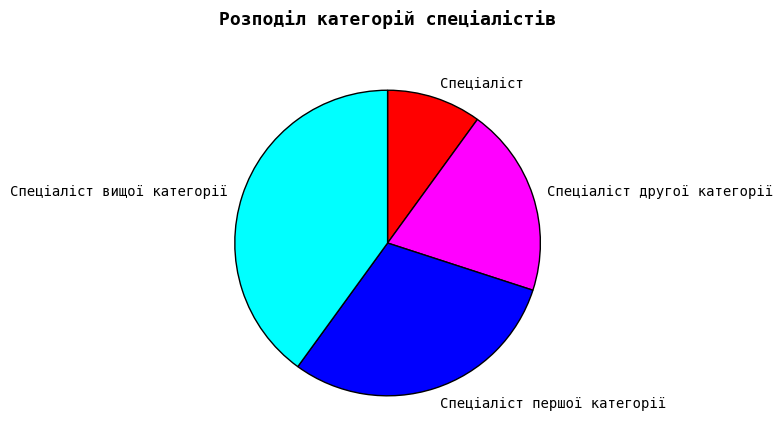

Count the number of slices in the pie.

4